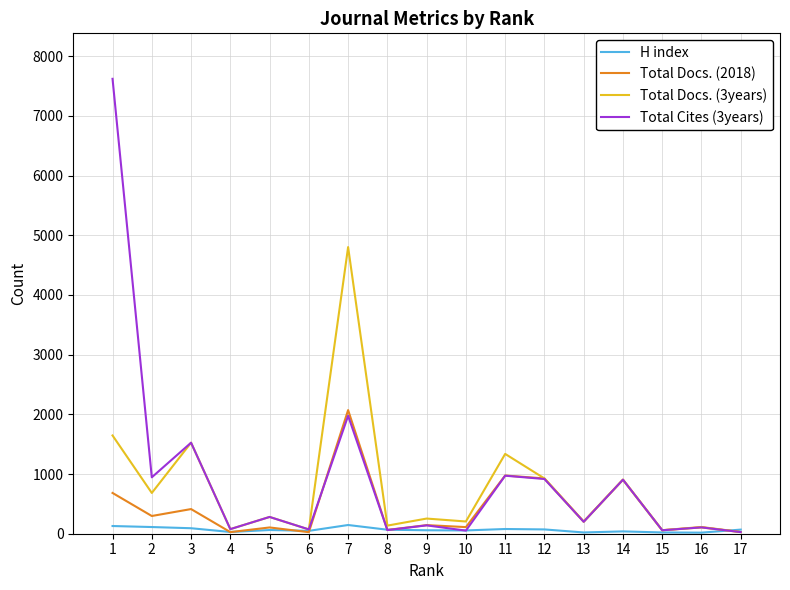

The value of Total Cites (3years) at 11 is 1614. True or false?

False